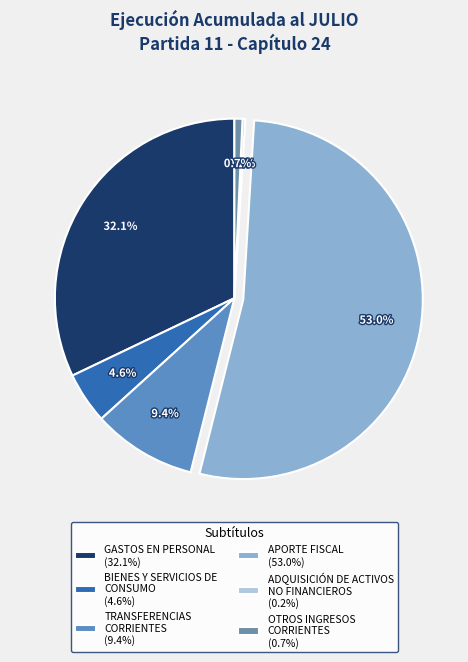

True or false: BIENES Y SERVICIOS DE CONSUMO accounts for 16% of the total.

False